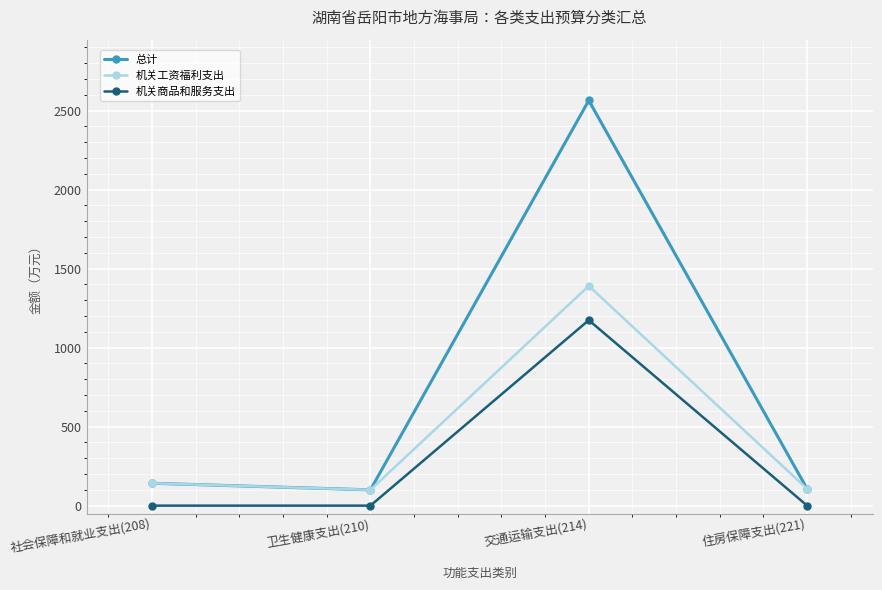

What are all the series names shown in the legend?

总计, 机关工资福利支出, 机关商品和服务支出